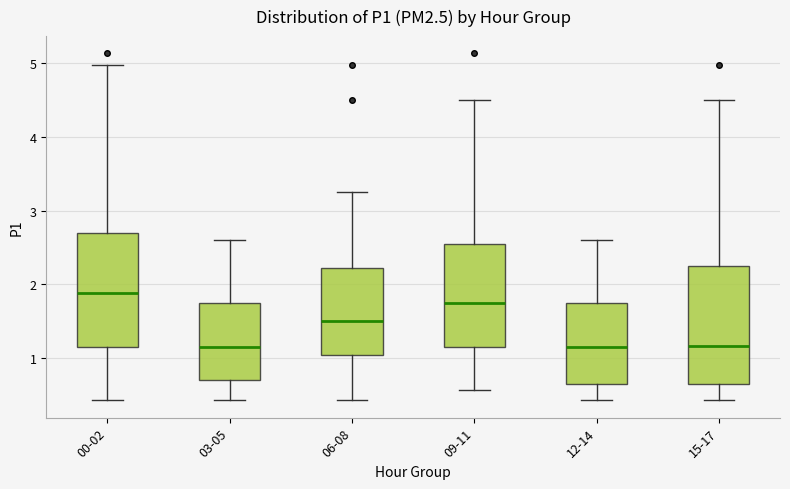

Where is the upper edge of the box for 03-05 on the y-axis? The values are not printed on the chart, so give them approximately, as read against the axis.

1.8